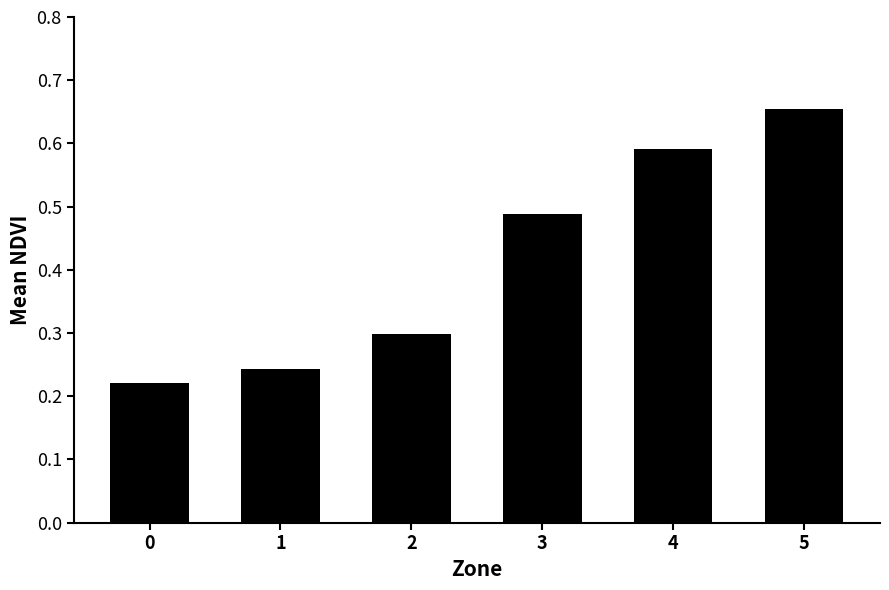

How many values are between 0 and 1?

6